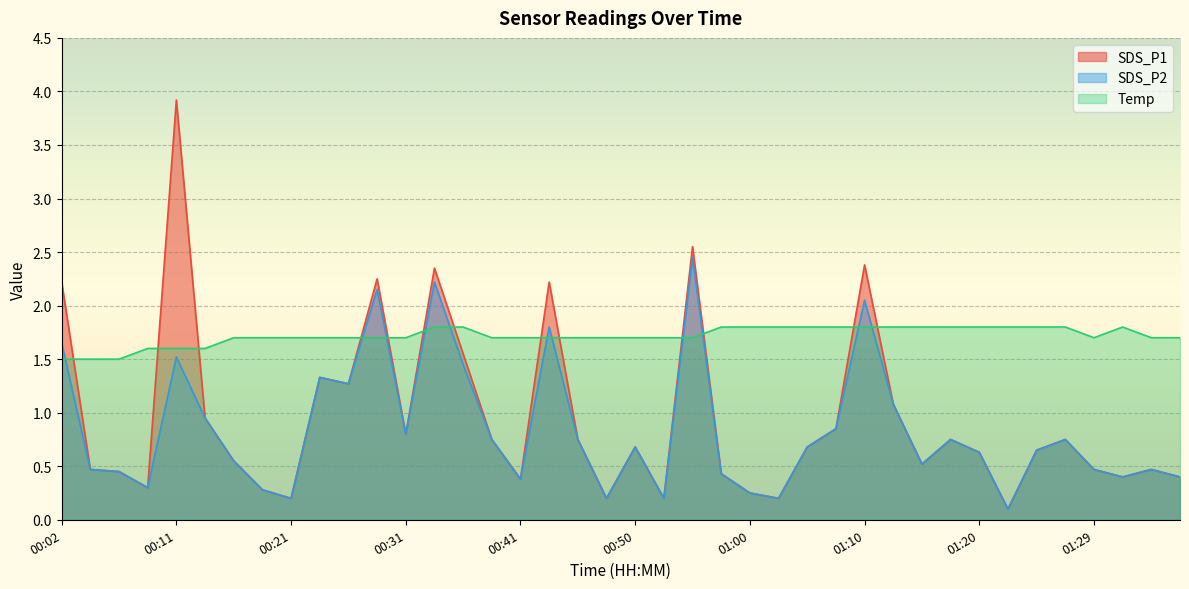

At which label does Temp reach its peak?

00:33